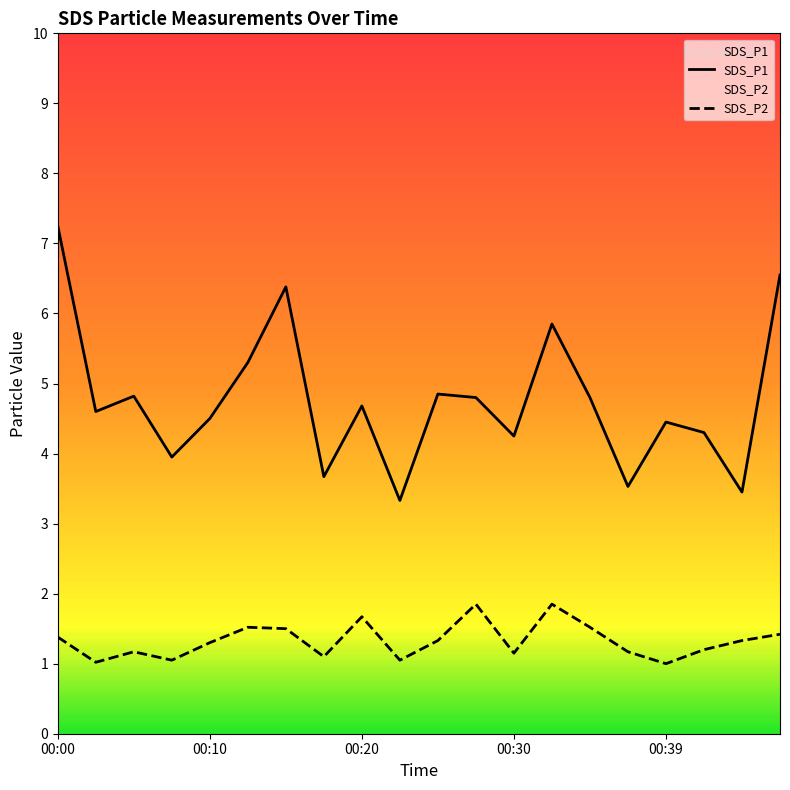

At how many categories does at least one series exceed 4?

15